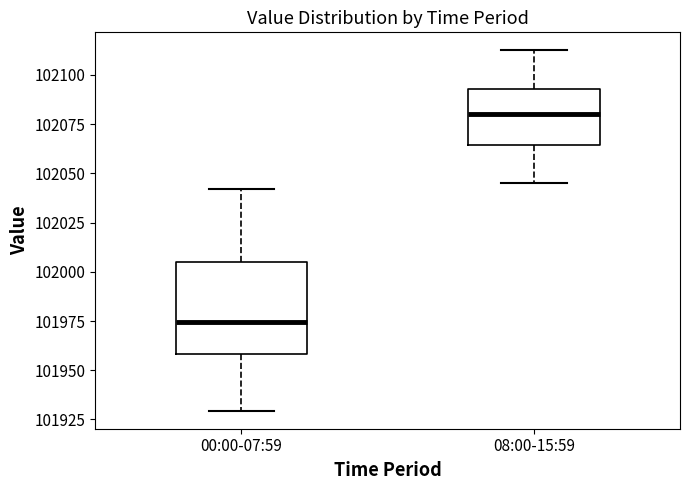

Which box has the highest median line?

08:00-15:59